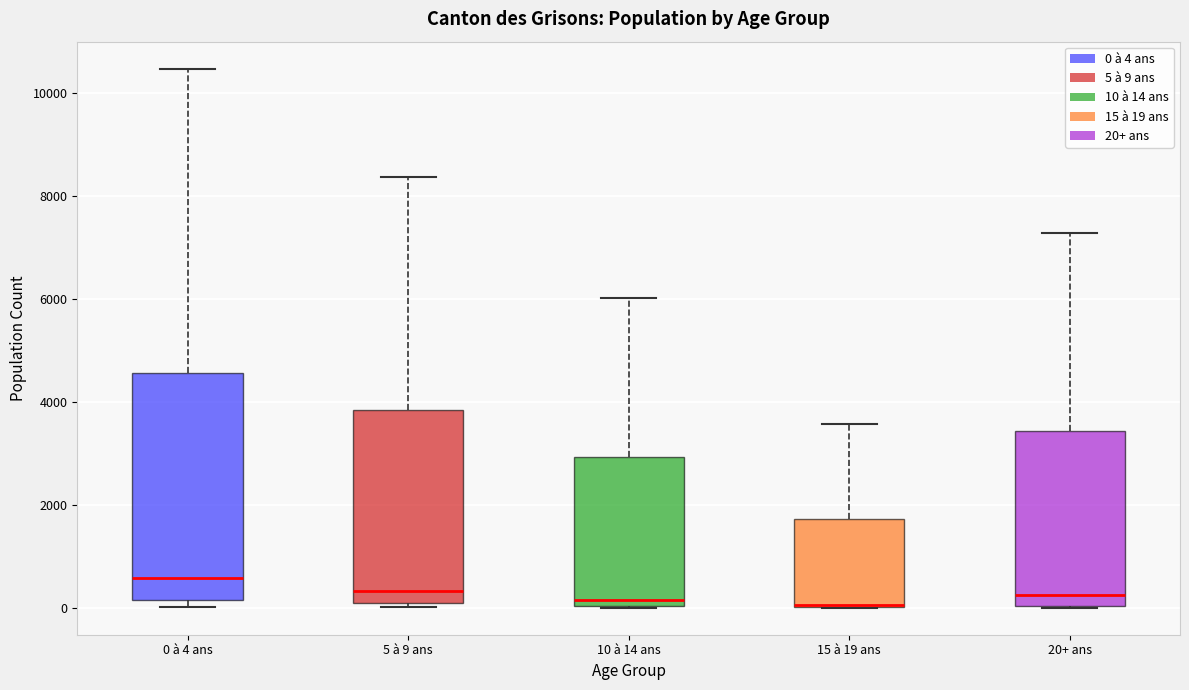

Reading left to right, transcribe this box plot: for each box, give where its median line is, the range the box spans, and where its two whiskers end, as read against the y-axis. The values are not printed on the chart, so give them approximately, as read against the axis.

0 à 4 ans: median 600, box 200 to 4600, whiskers 0 to 10400
5 à 9 ans: median 400, box 200 to 3800, whiskers 0 to 8400
10 à 14 ans: median 200, box 0 to 3000, whiskers 0 to 6000
15 à 19 ans: median 0, box 0 to 1800, whiskers 0 to 3600
20+ ans: median 200, box 0 to 3400, whiskers 0 to 7200